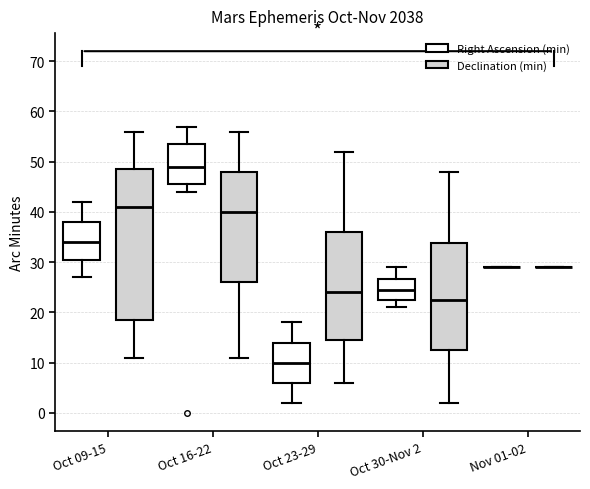

Where does the lower whisker of the box for Oct 16-22 (Declination (min)) end on the y-axis? The values are not printed on the chart, so give them approximately, as read against the axis.

11